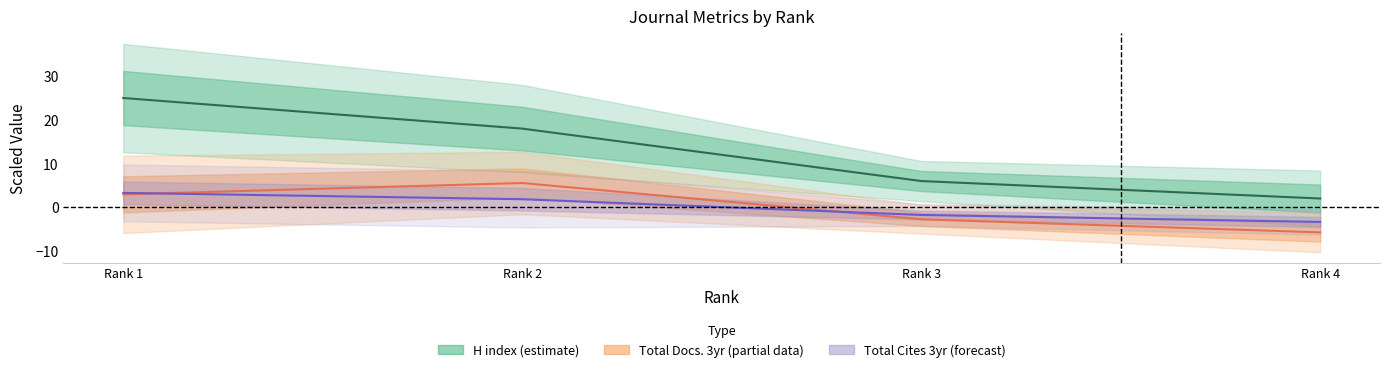

Rank the series at Rank 4 from lowest to highest value.

Total Docs. (3years), Total Cites (3years), H index